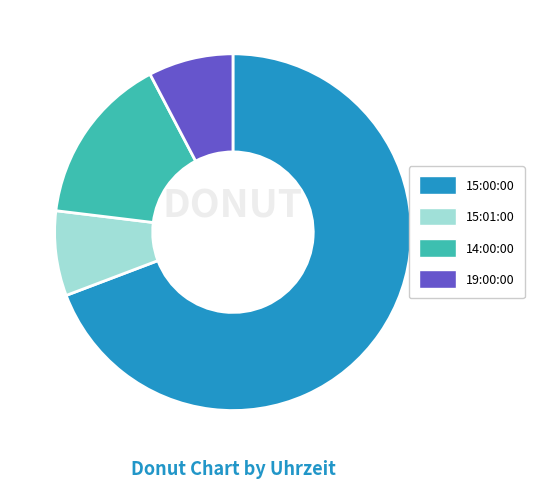

What is the largest slice in the pie chart?

15:00:00